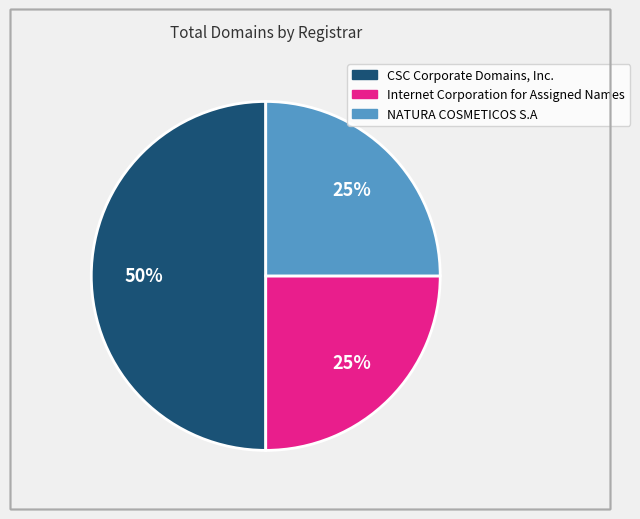

Is NATURA COSMETICOS S.A the majority of the pie?

No